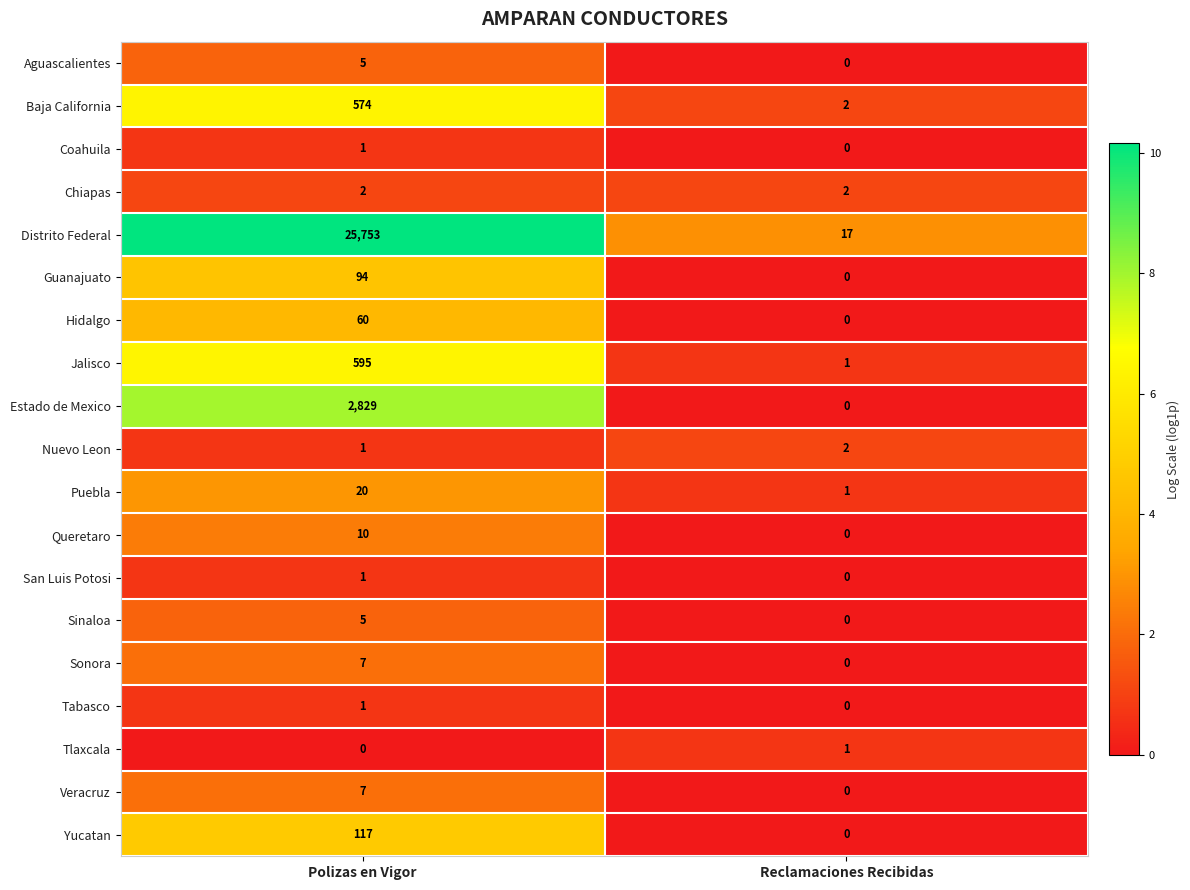

The Tlaxcala series shows 0 at Polizas en Vigor. True or false?

True